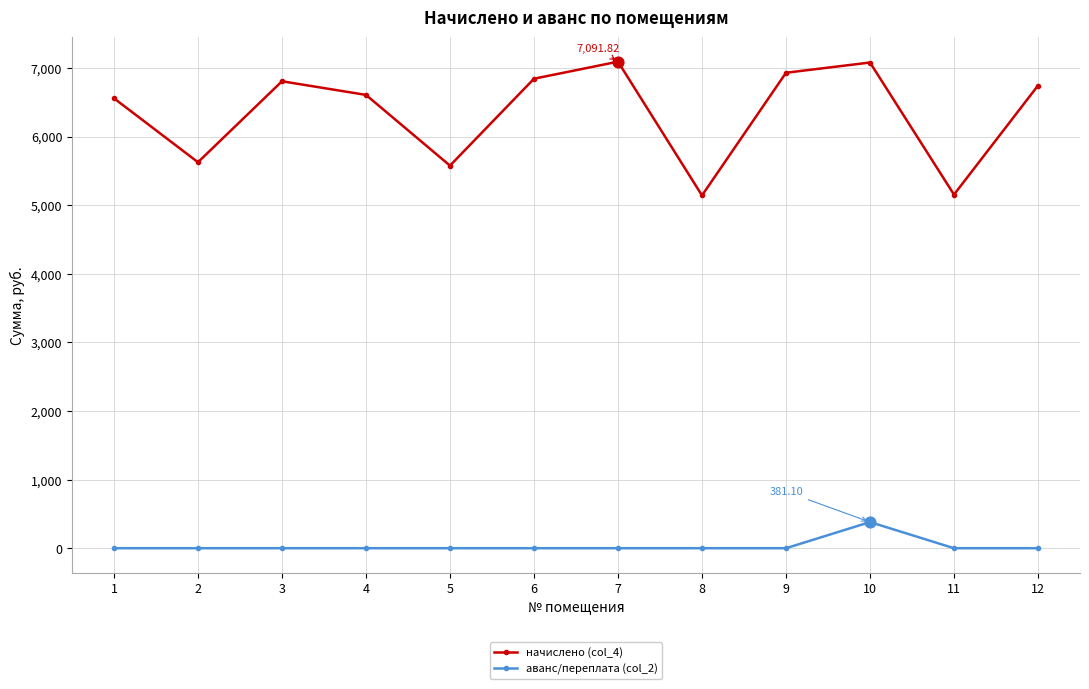

Which series has the largest total across all categories?

начислено (col_4)